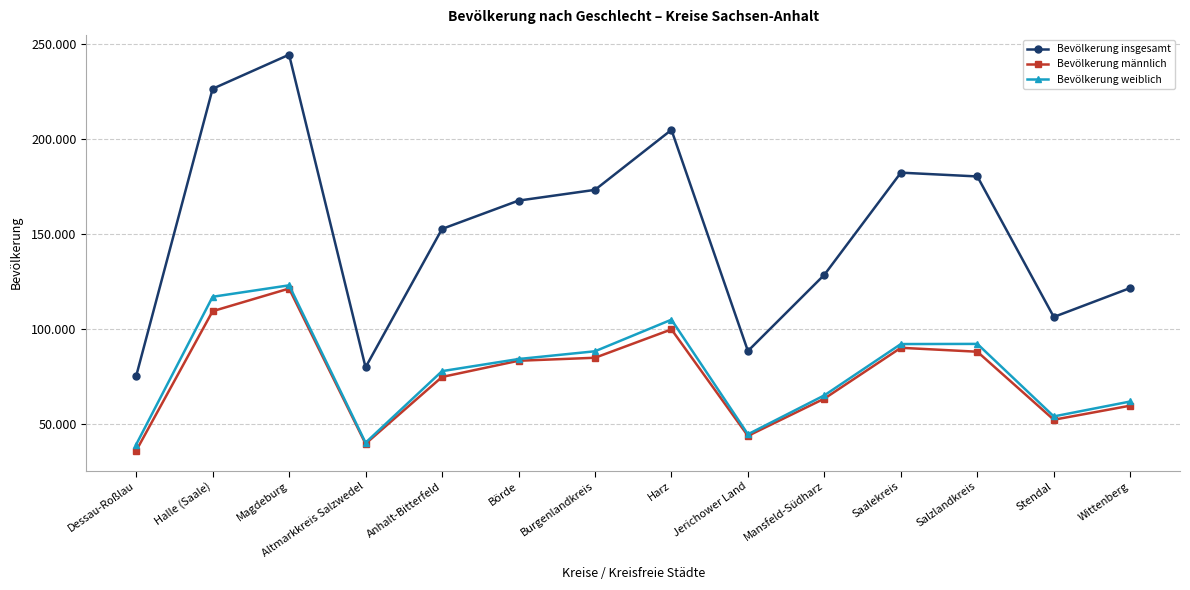

What are all the series names shown in the legend?

Bevölkerung insgesamt, Bevölkerung männlich, Bevölkerung weiblich